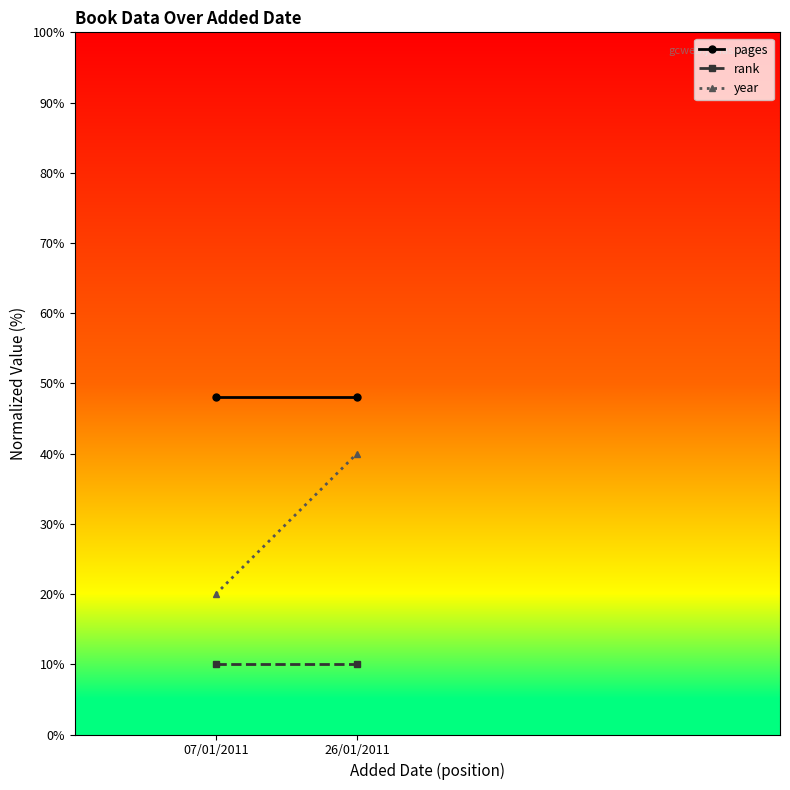

Where is year nearest to the value 30?

07/01/2011